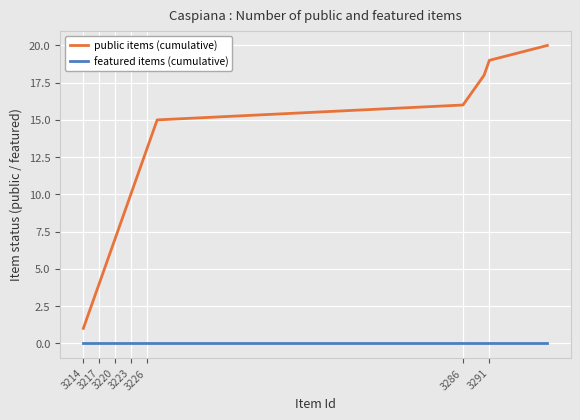

Which series has the largest total across all categories?

public items (cumulative)